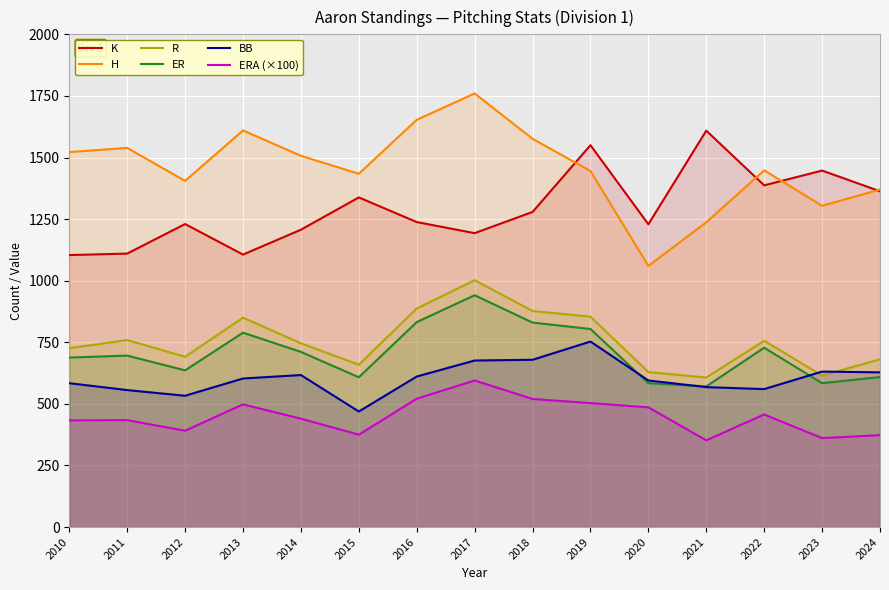

Which series changed the most between 2010 and 2021?

K